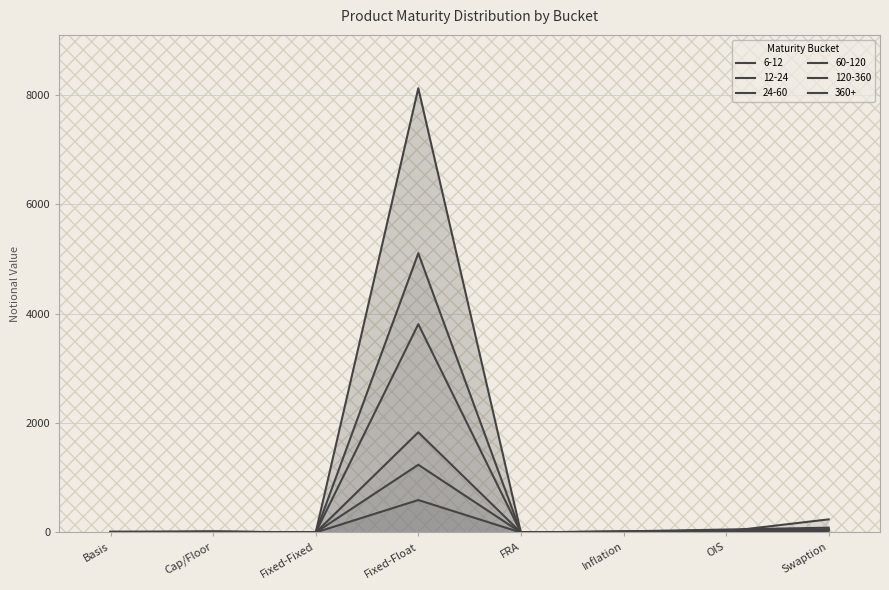

What is the label of the 8th point from the left?

Swaption